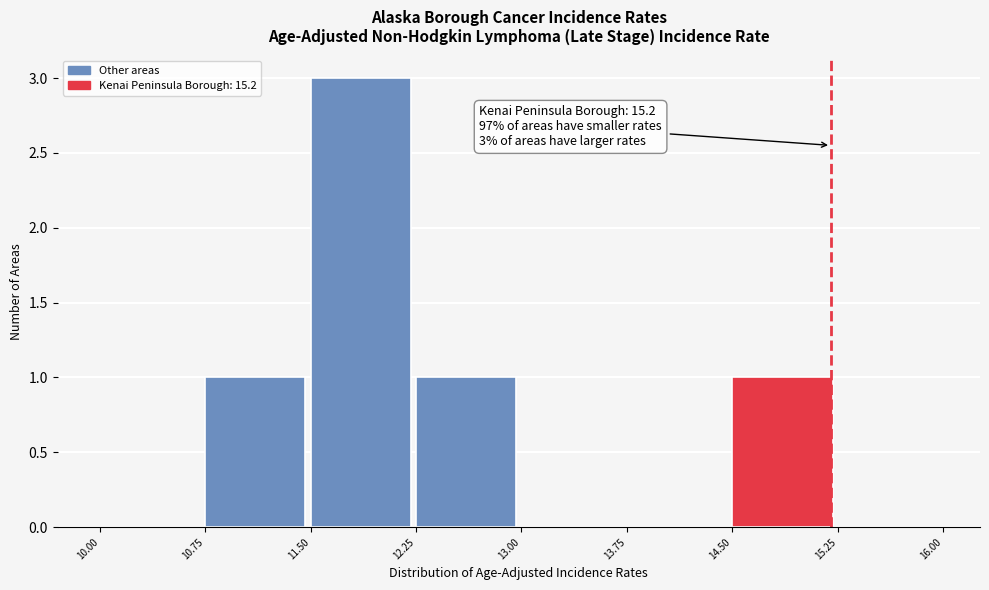

Which range on the x-axis has the tallest bar?

11.50 to 12.25